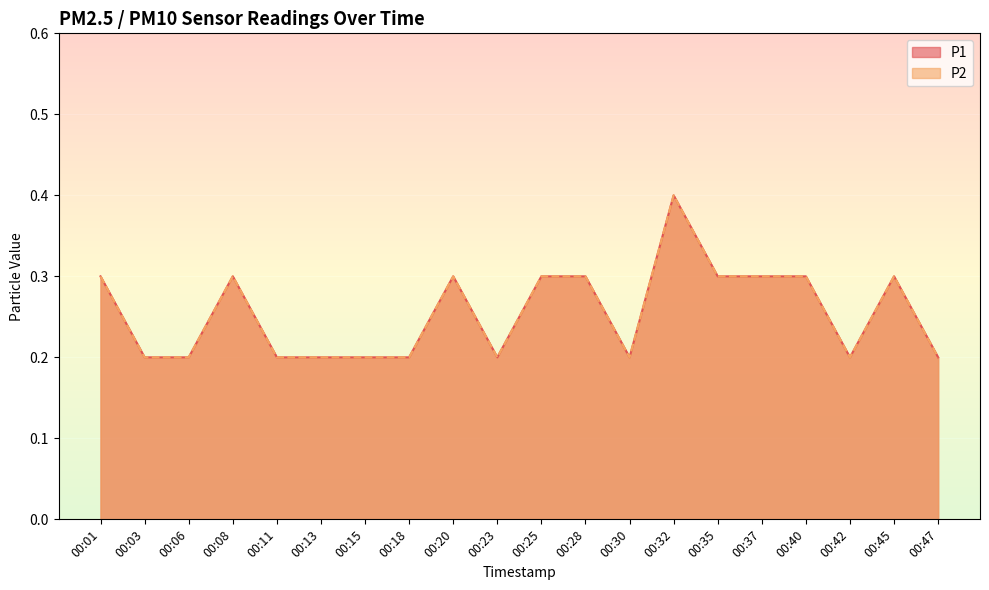

At how many categories does at least one series exceed 0?

20